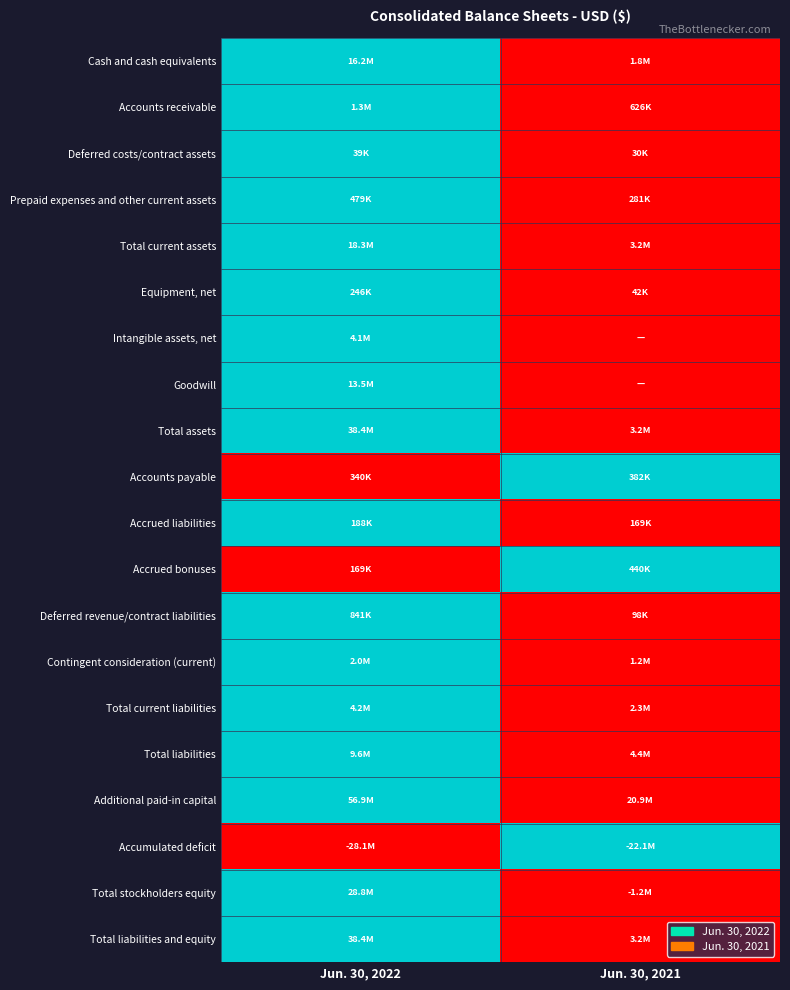

Count the number of data series in this chart.

20